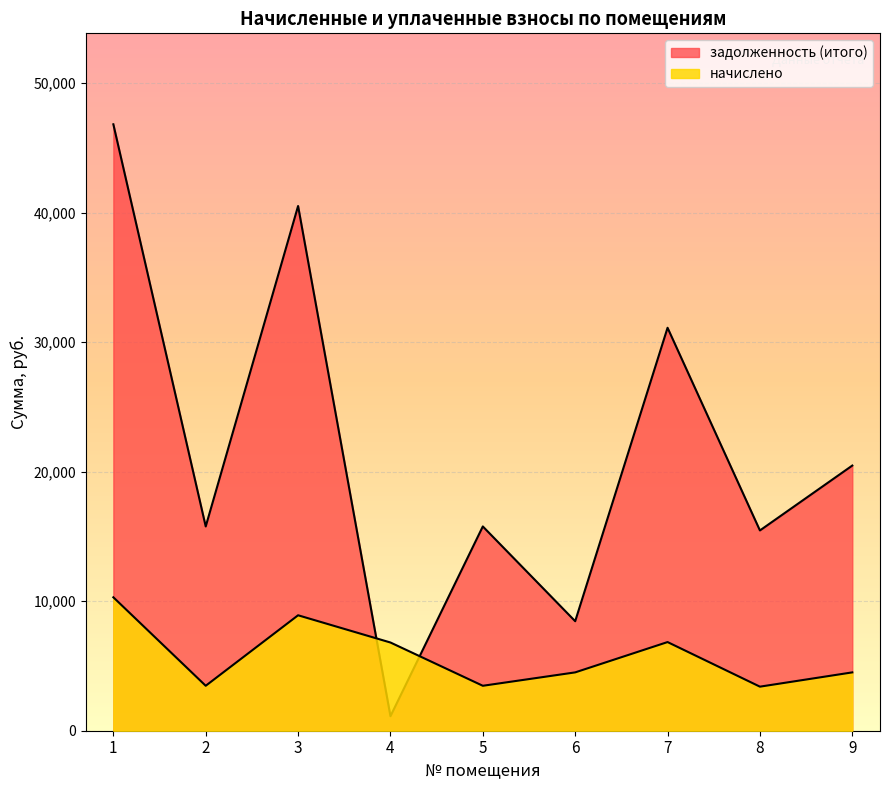

True or false: задолженность (итого) has more than 0 interior local peaks.

True